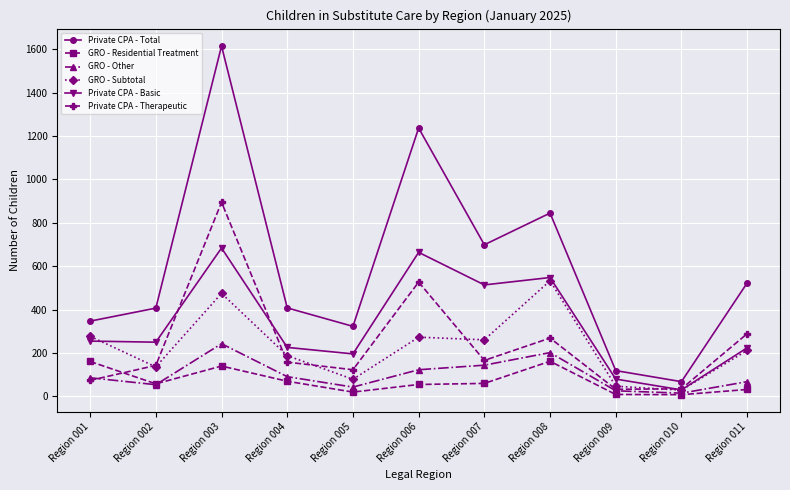

List the series in order of their peak value, highest first.

Private CPA - Total, Private CPA - Therapeutic, Private CPA - Basic, GRO - Subtotal, GRO - Other, GRO - Residential Treatment